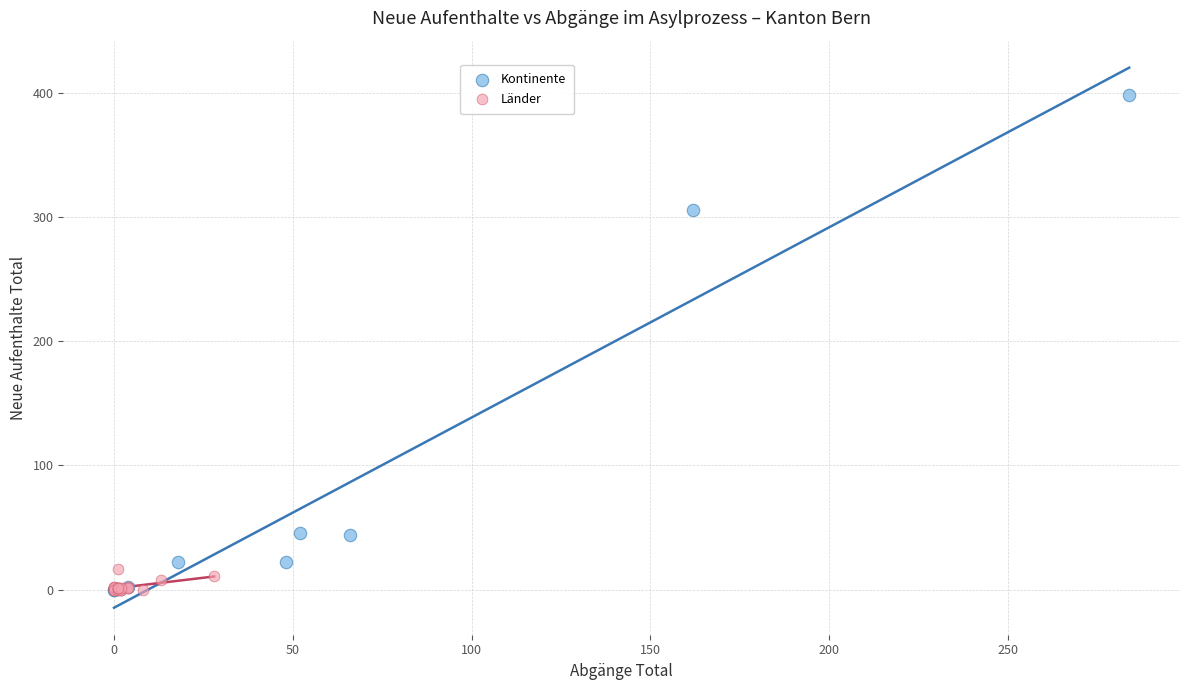

Which series reaches the maximum Y coordinate?

Kontinente